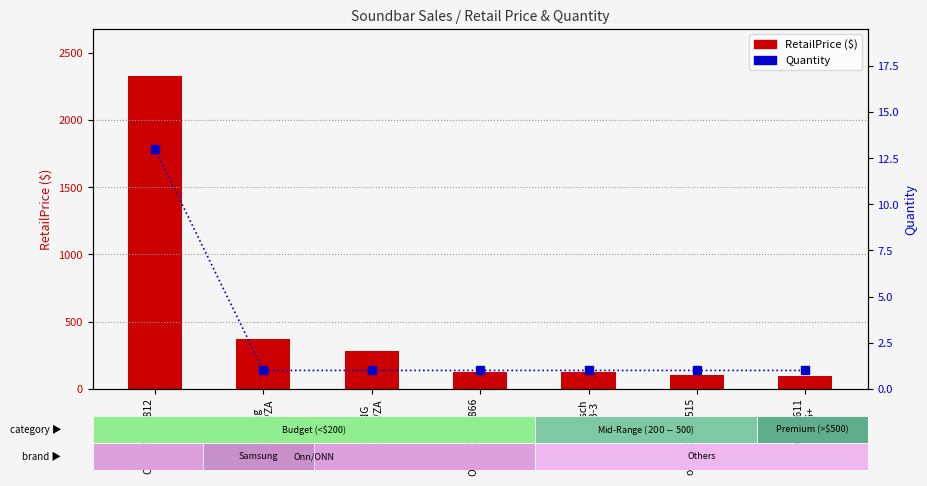

Which series has the largest total across all categories?

RetailPrice